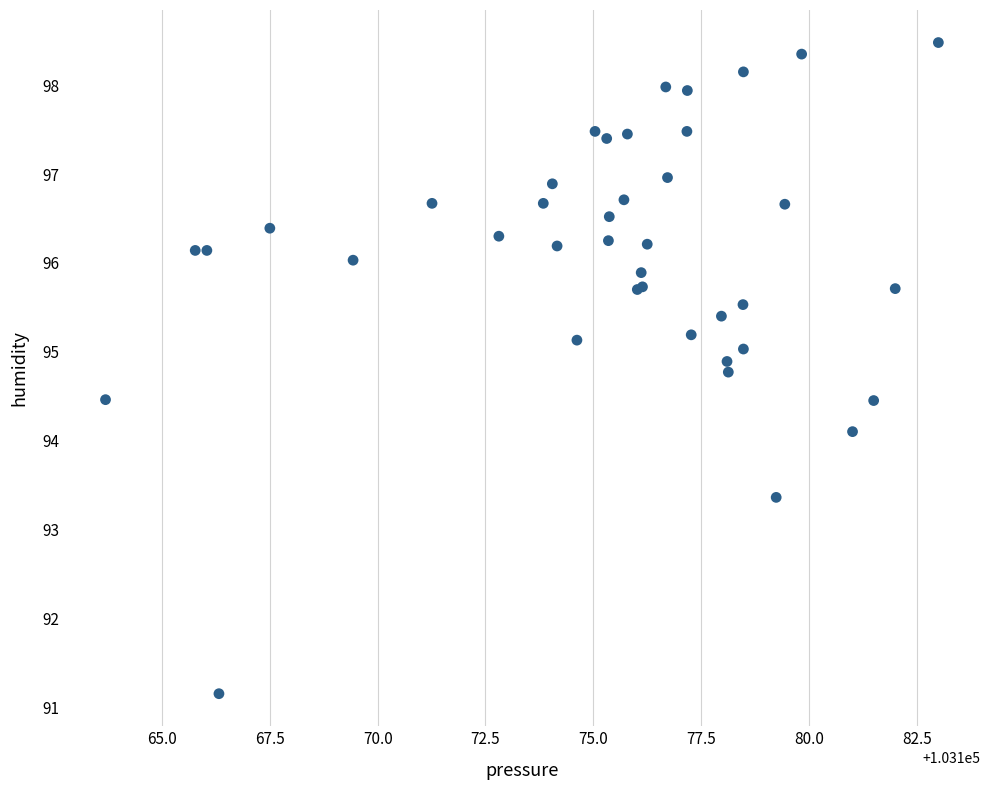

What Y value in the scatter plot is closest to 94?

94.1